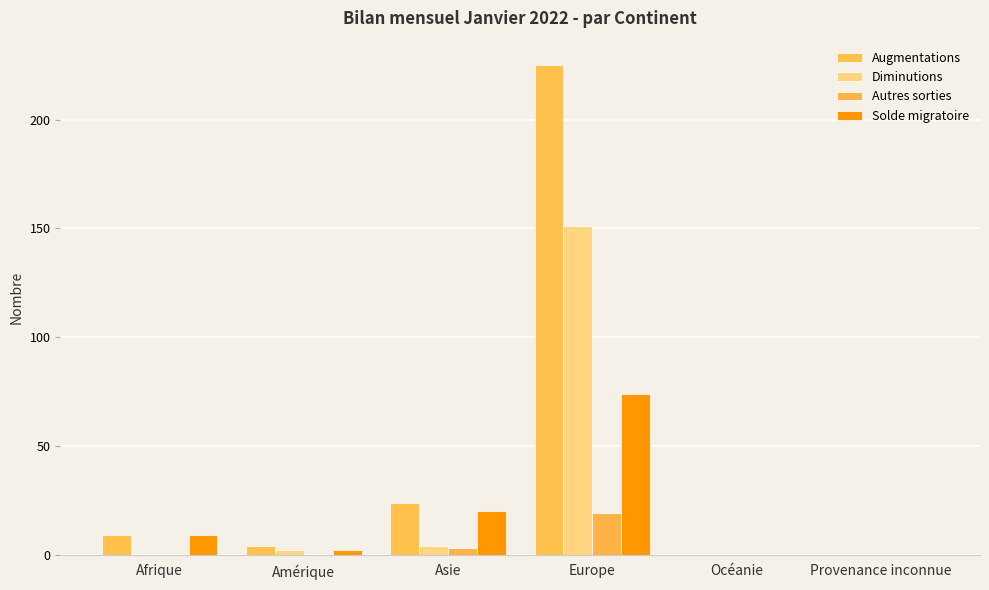

Which series changed the most between Asie and Océanie?

Augmentations